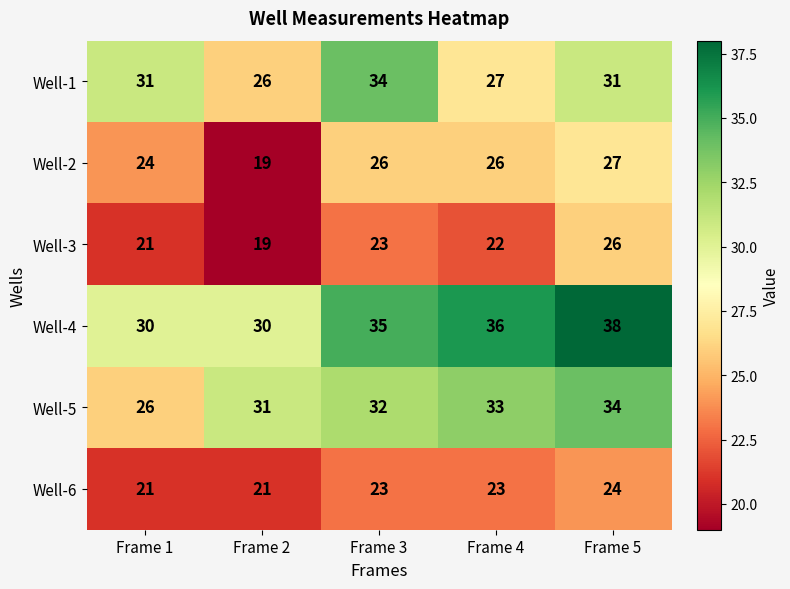

At Frame 4, list the series in order from smallest to largest.

Well-3, Well-6, Well-2, Well-1, Well-5, Well-4